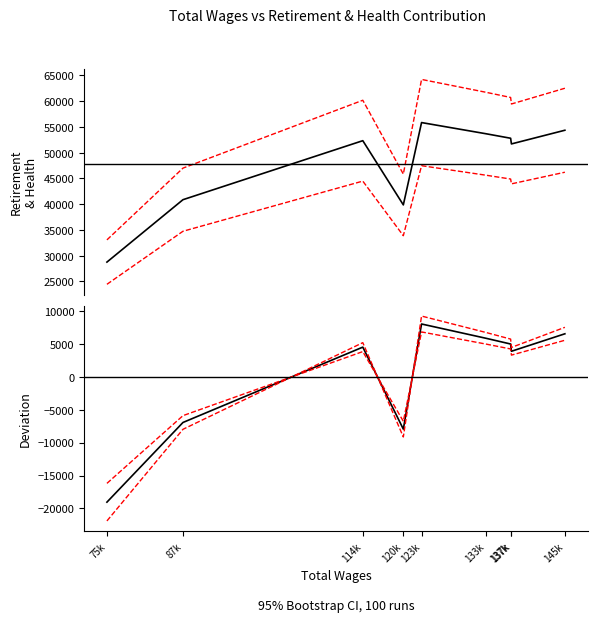

How many positive values are there?

6